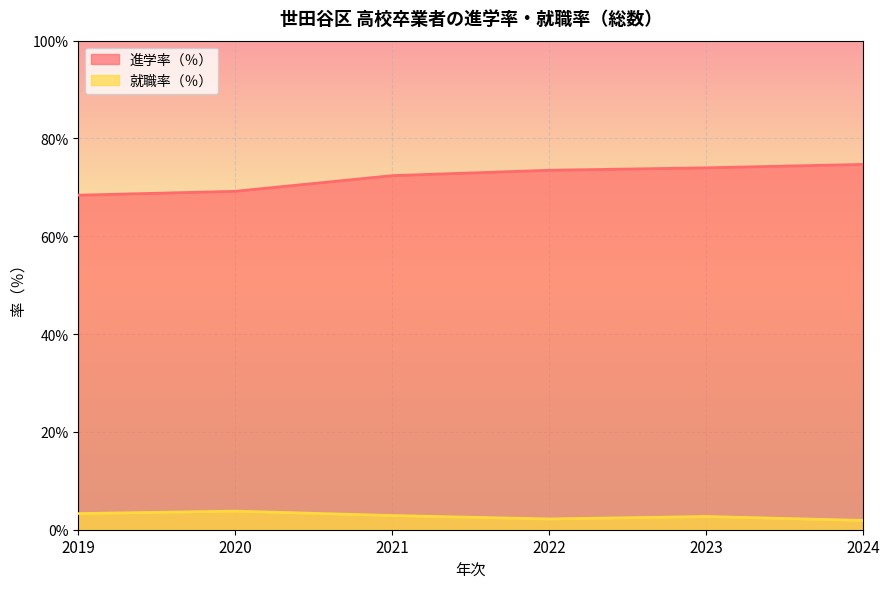

What are all the series names shown in the legend?

進学率（％）, 就職率（％）